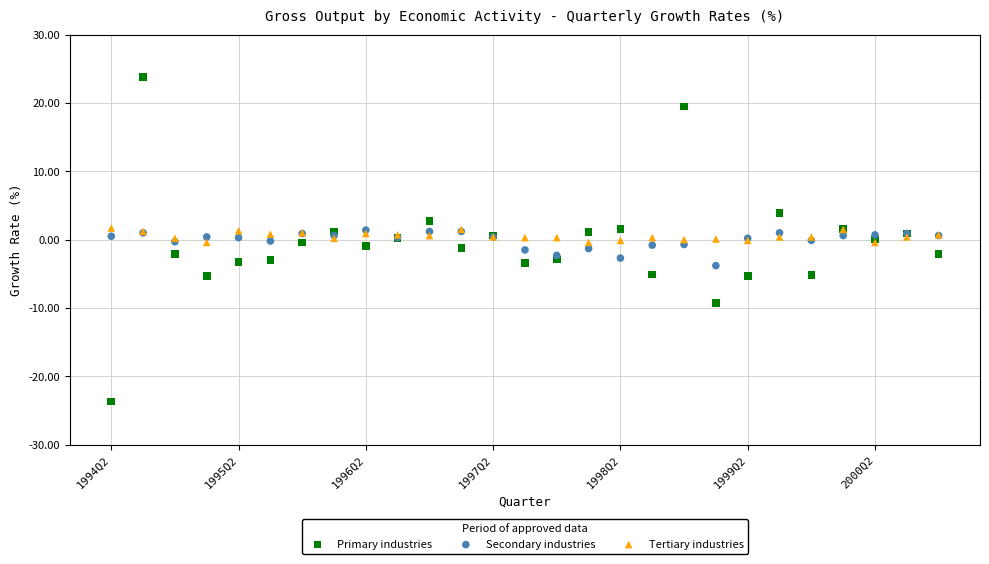

What are all the series names shown in the legend?

Primary industries, Secondary industries, Tertiary industries